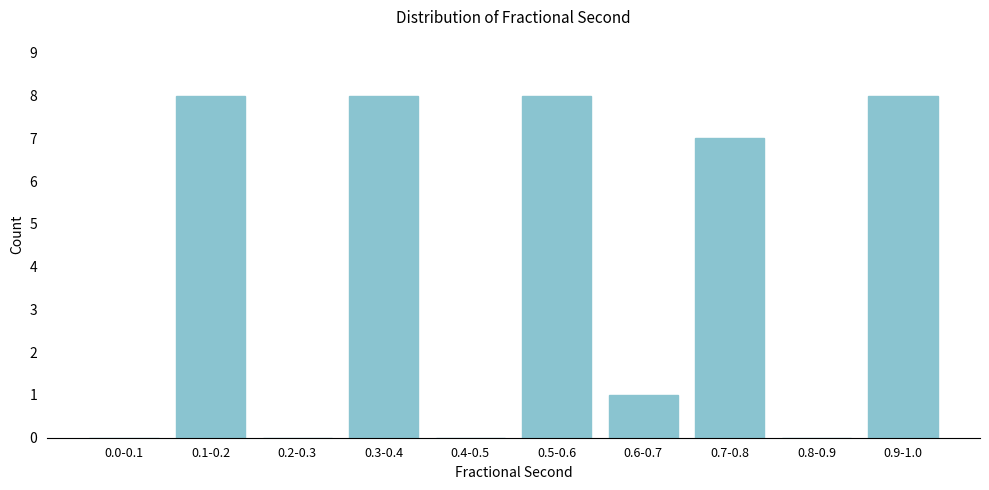

Reading left to right, transcribe all the data shown in this chart.

0.0-0.1=0	0.1-0.2=8	0.2-0.3=0	0.3-0.4=8	0.4-0.5=0	0.5-0.6=8	0.6-0.7=1	0.7-0.8=7	0.8-0.9=0	0.9-1.0=8